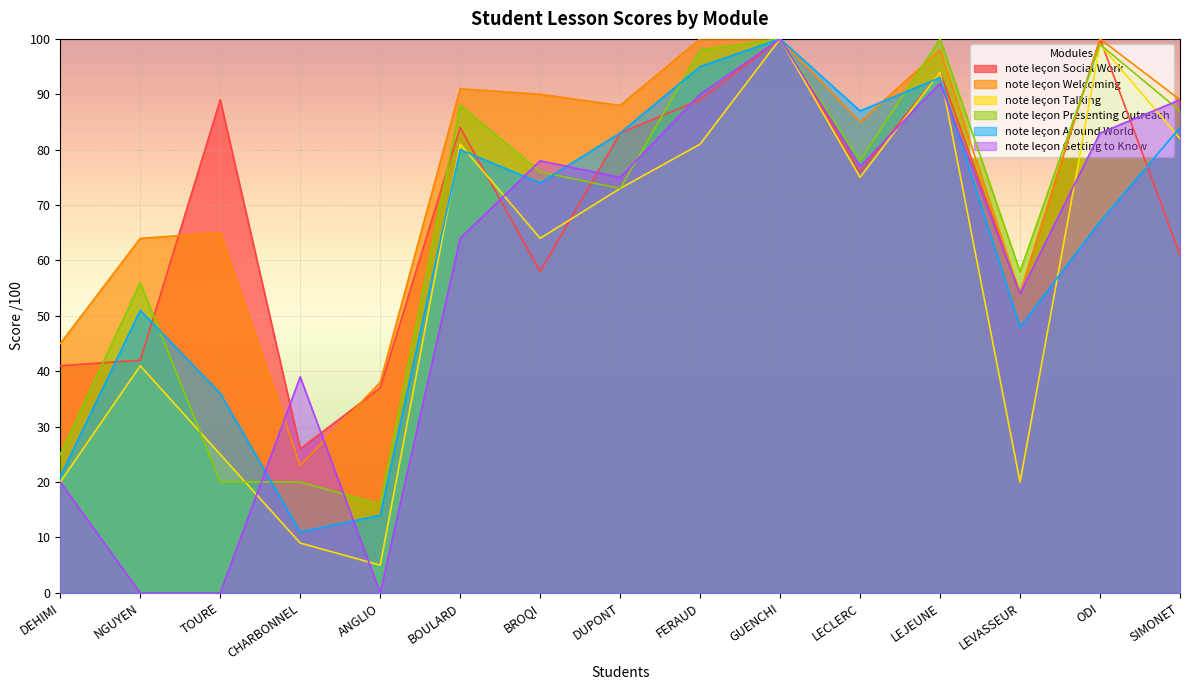

How many interior local valleys does the note leçon Talking series have?

4